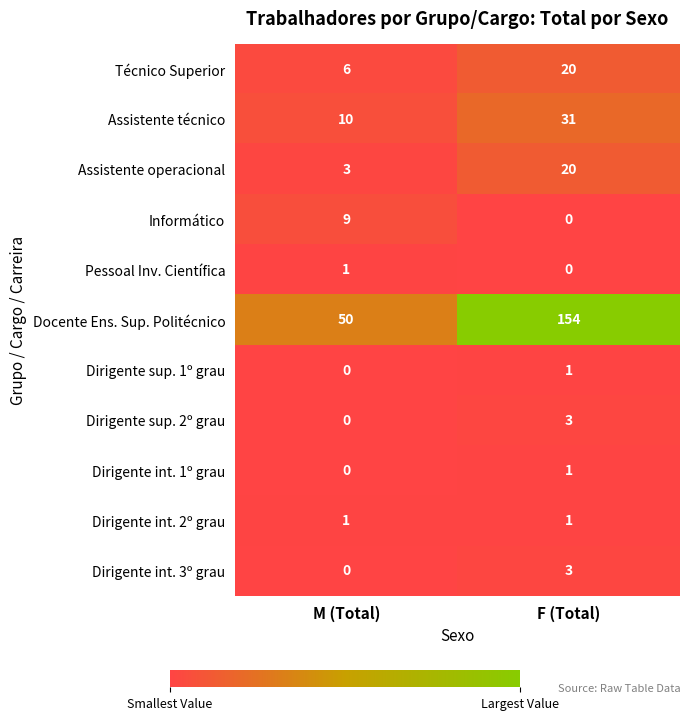

At which label is Dirigente sup. 2º grau closest to 1?

M (Total)